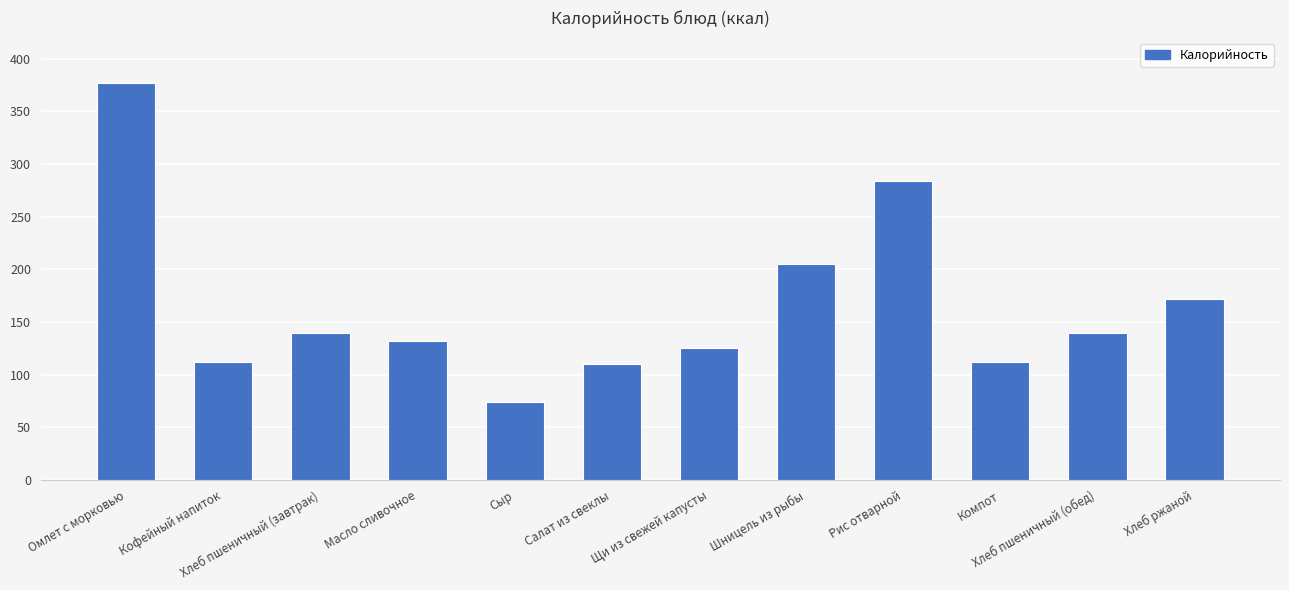

How many values are below 140?

6